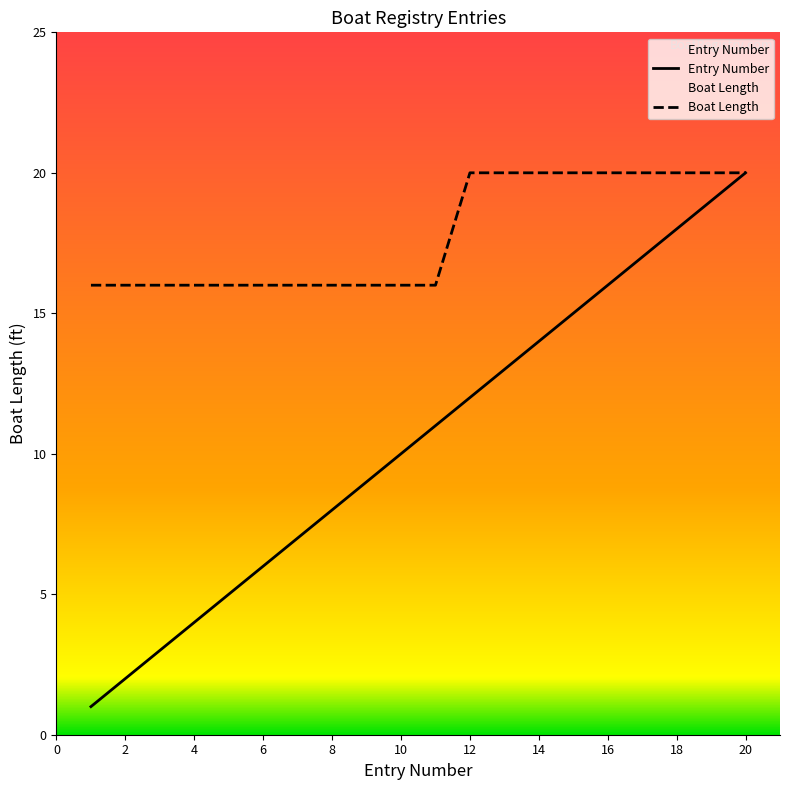

What is the value of the Entry Number point at the 5th from the left?

5